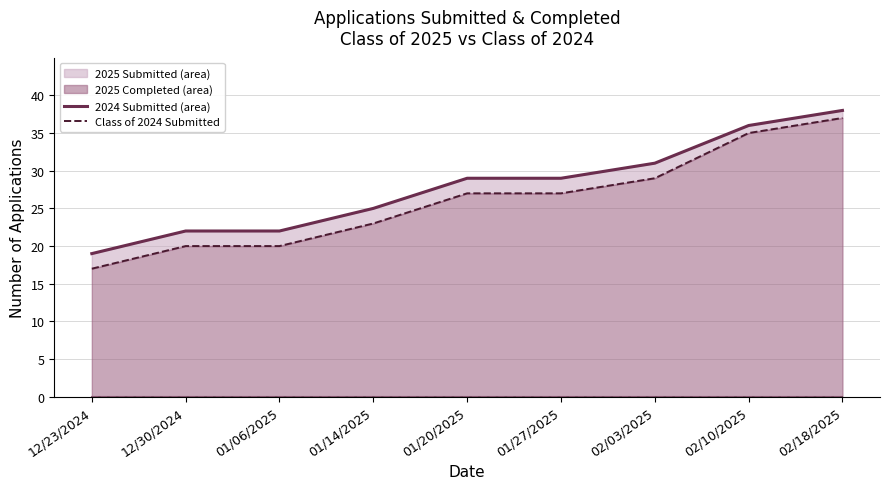

True or false: 2024 Submitted (line) and 2024 Completed (line) cross at least once.

False